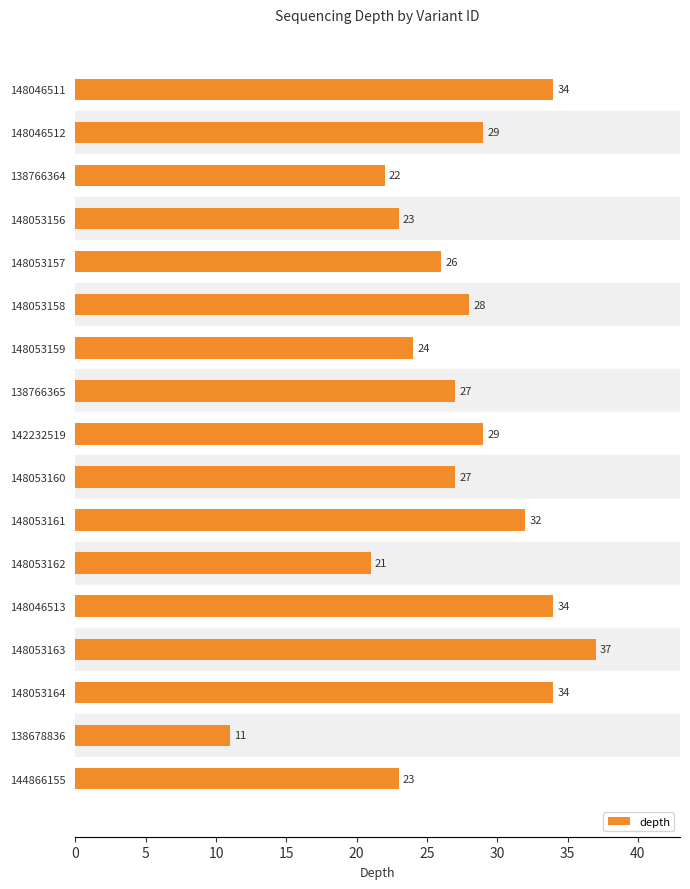

What is the value of the 16th bar from the top?

11